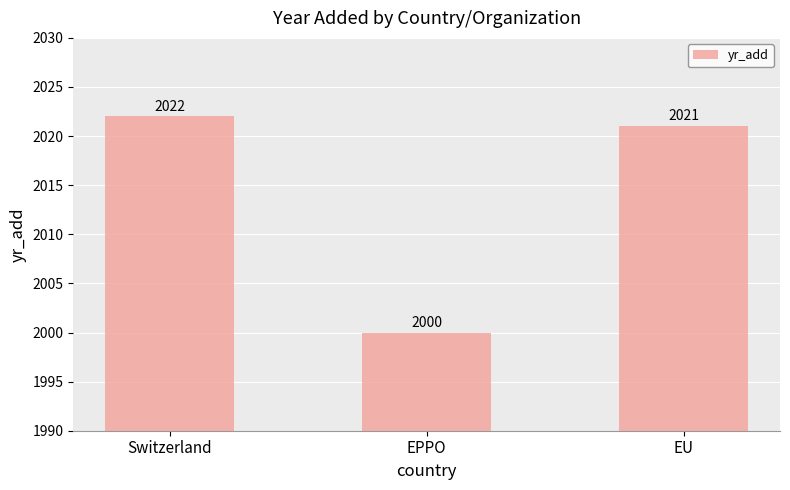

What is the difference between the maximum and minimum values?

22